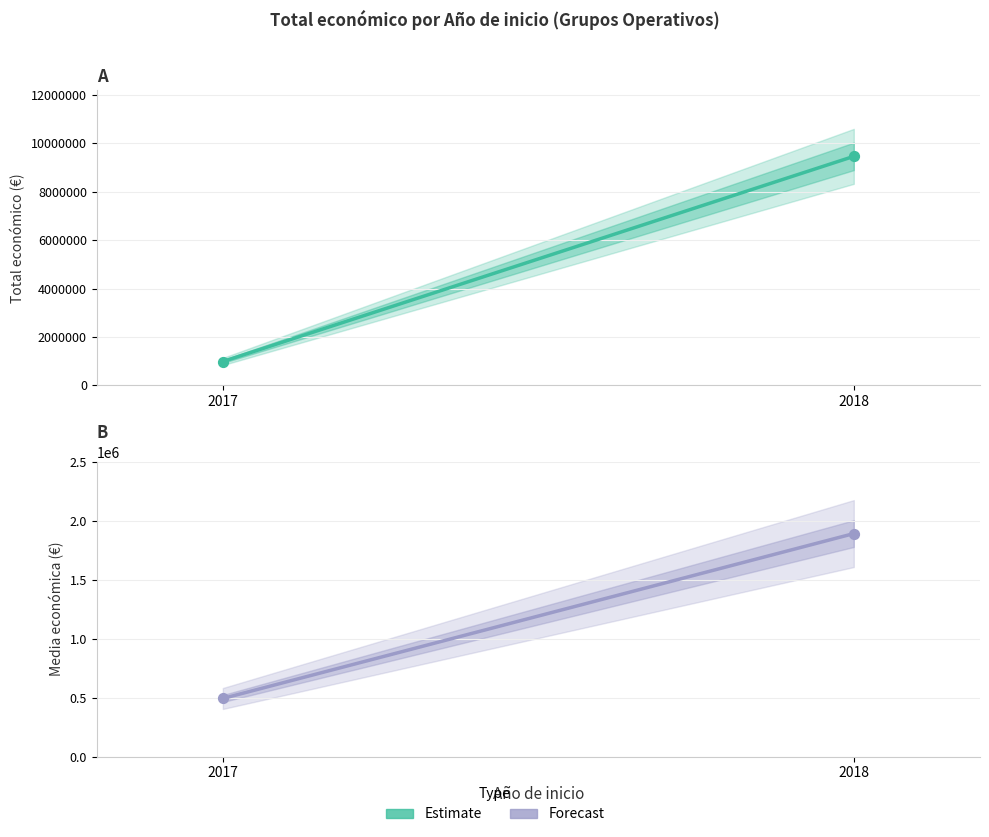

Which series reaches the maximum Y coordinate?

Estimate